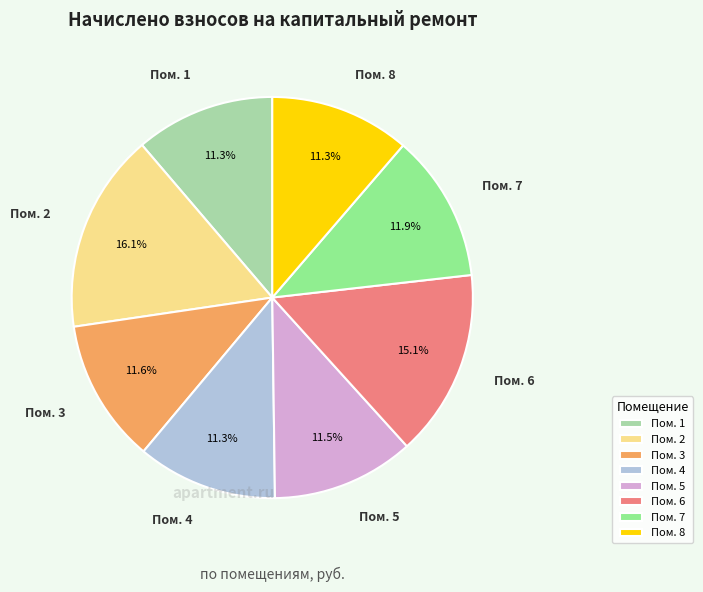

Is there any slice that represents more than half of the pie?

No